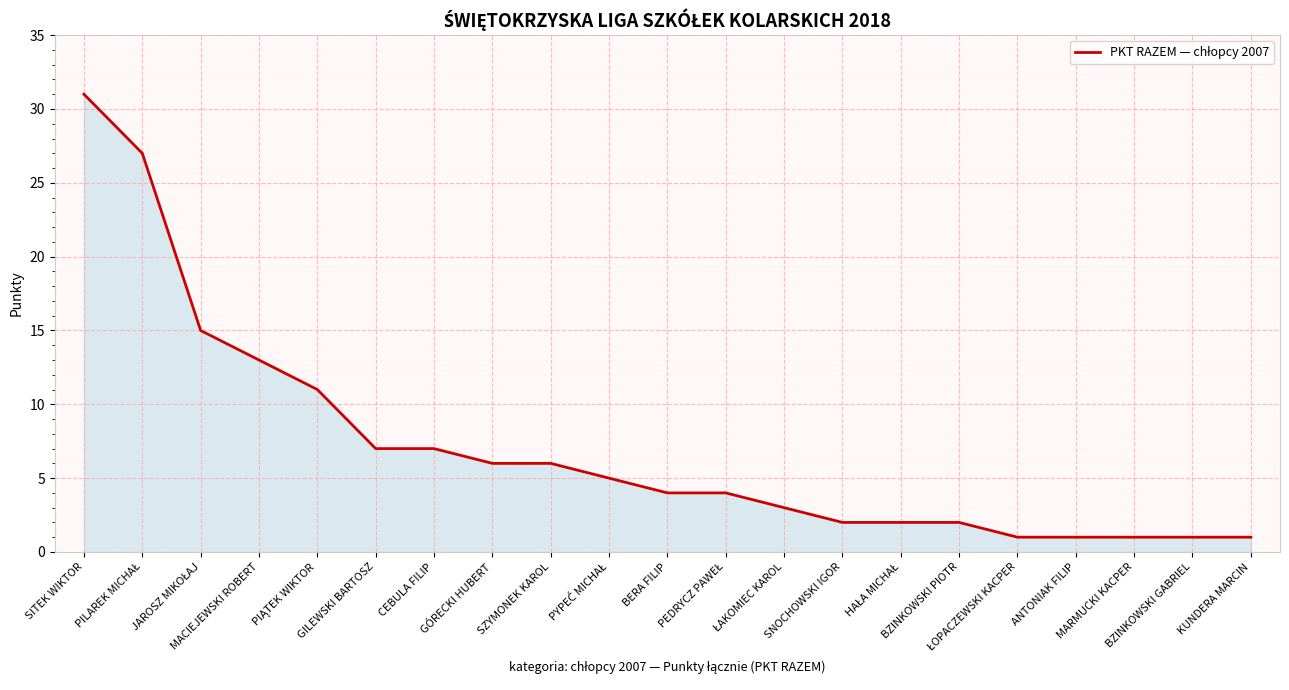

What is the greatest value displayed?

31